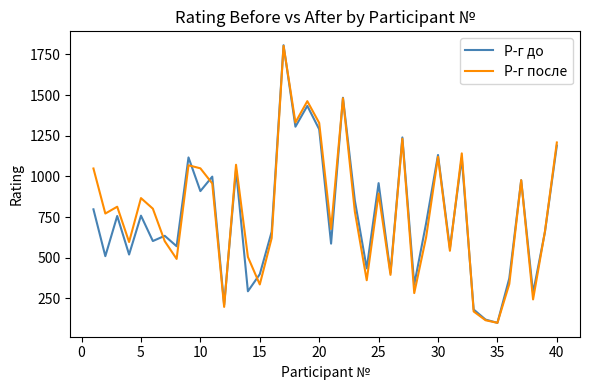

What is the highest value of the Р-г до series?

1807